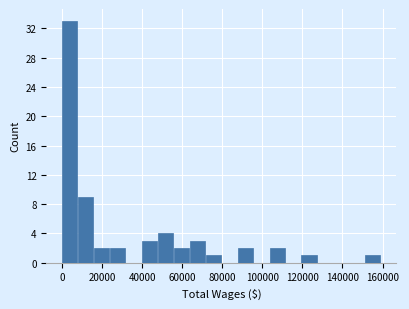

Read against the x-axis, roughly where is the centre of the tallest bar?

4000